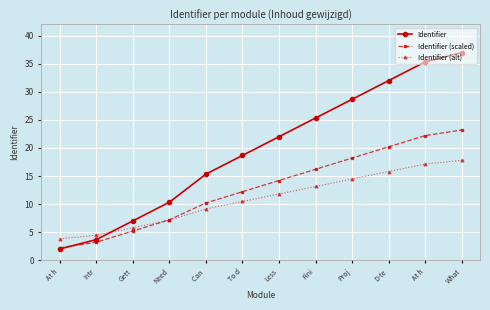

What is the difference between the Identifier (scaled) values at Proj and At h?

16.0